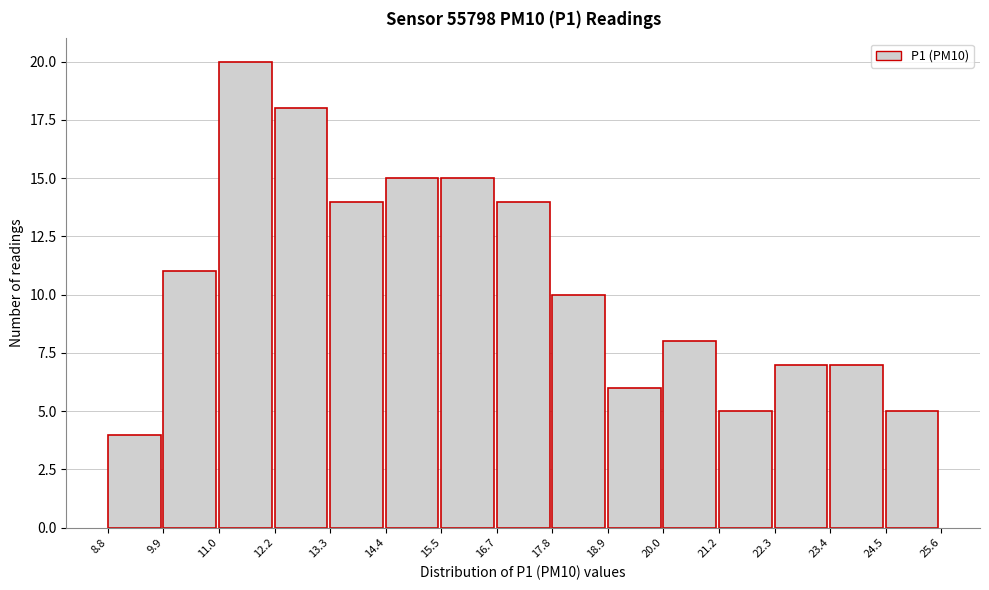

How tall is the bar that spans 18.9 to 20.0 on the x-axis? The values are not printed on the chart, so give them approximately, as read against the axis.

6